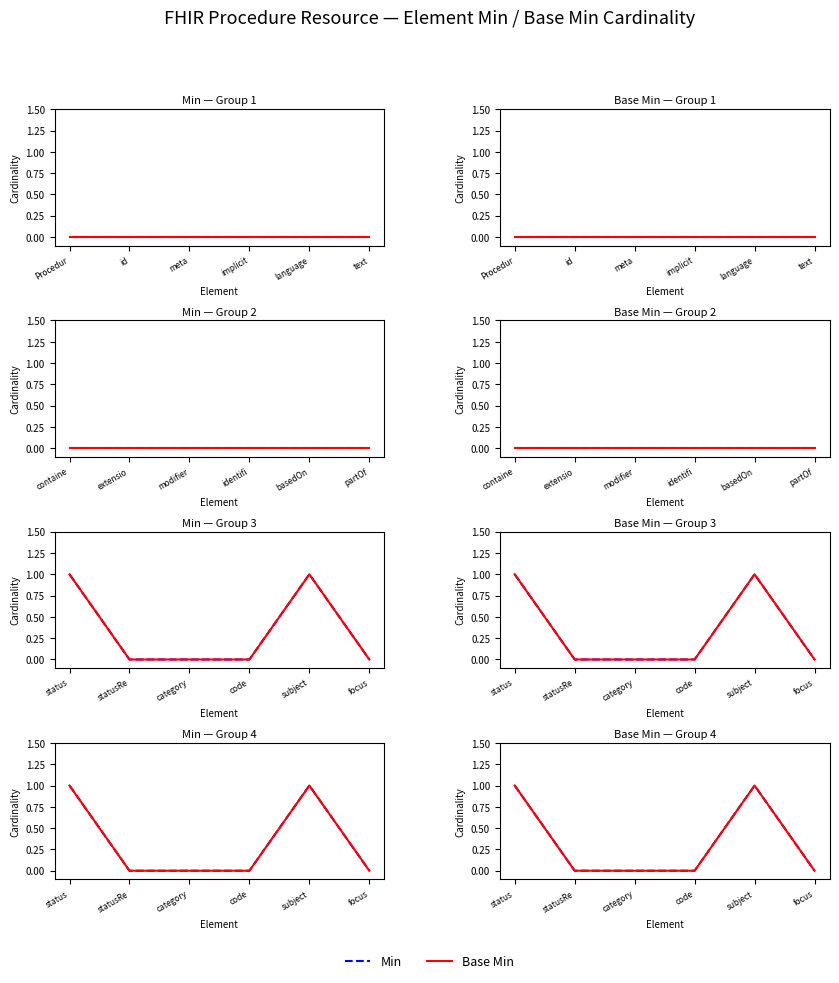

What are all the series names shown in the legend?

Min, Base Min